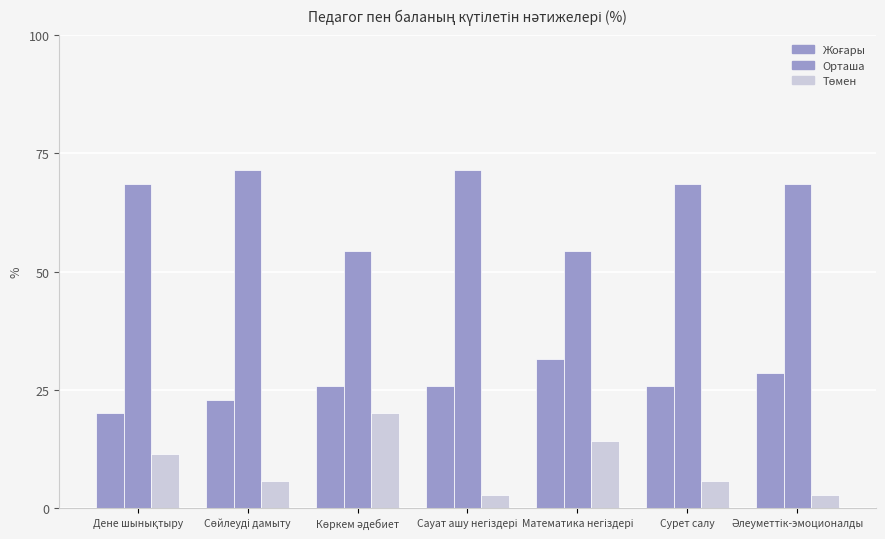

Are the bars grouped side by side (vs. stacked)?

Yes